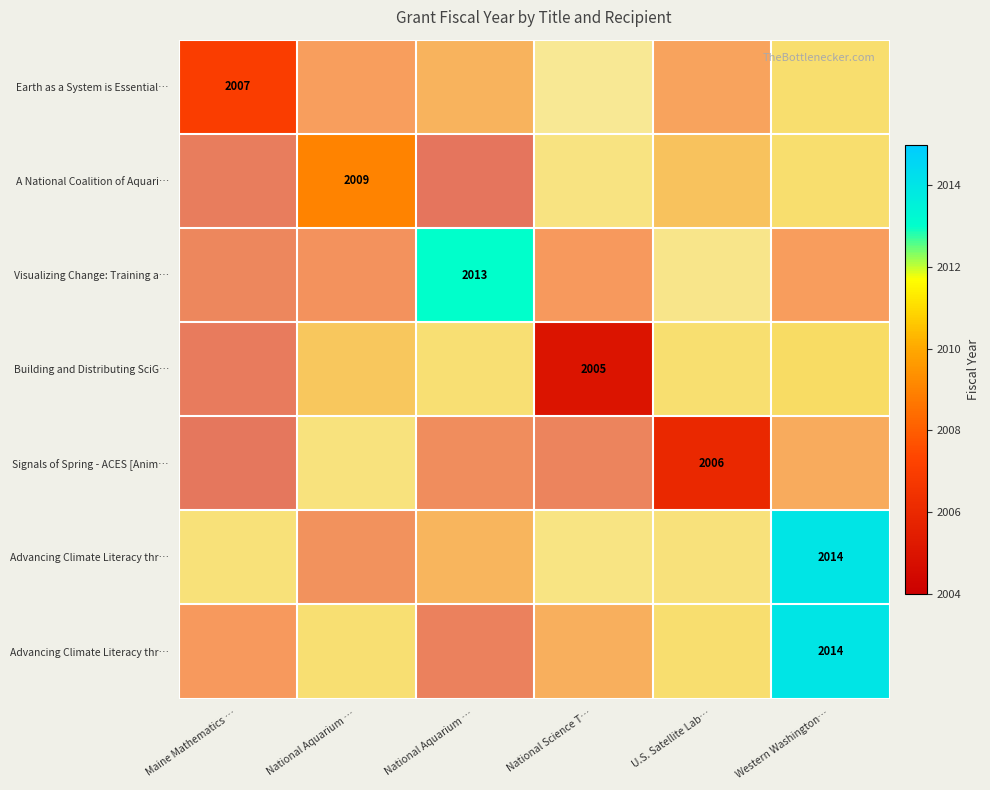

At which category is the sum across all series the highest?

Western Washington…